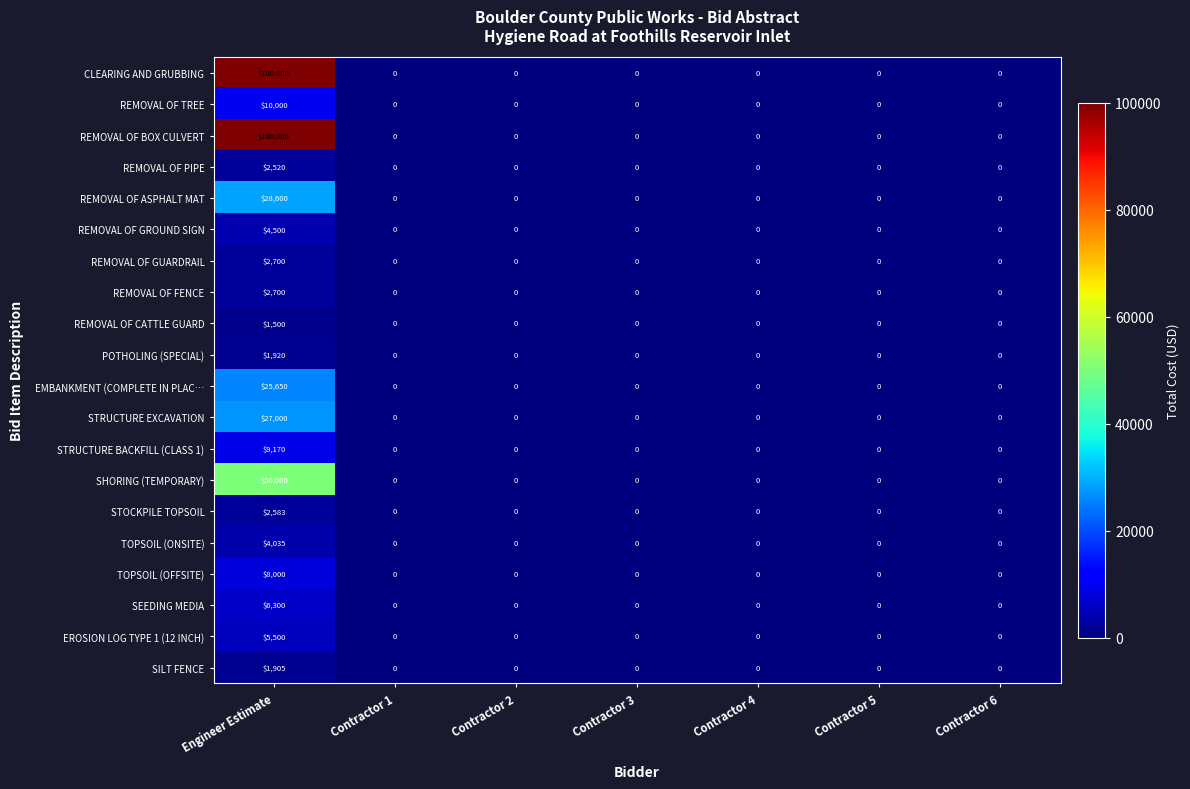

The STOCKPILE TOPSOIL series shows 2583 at Engineer Estimate. True or false?

True